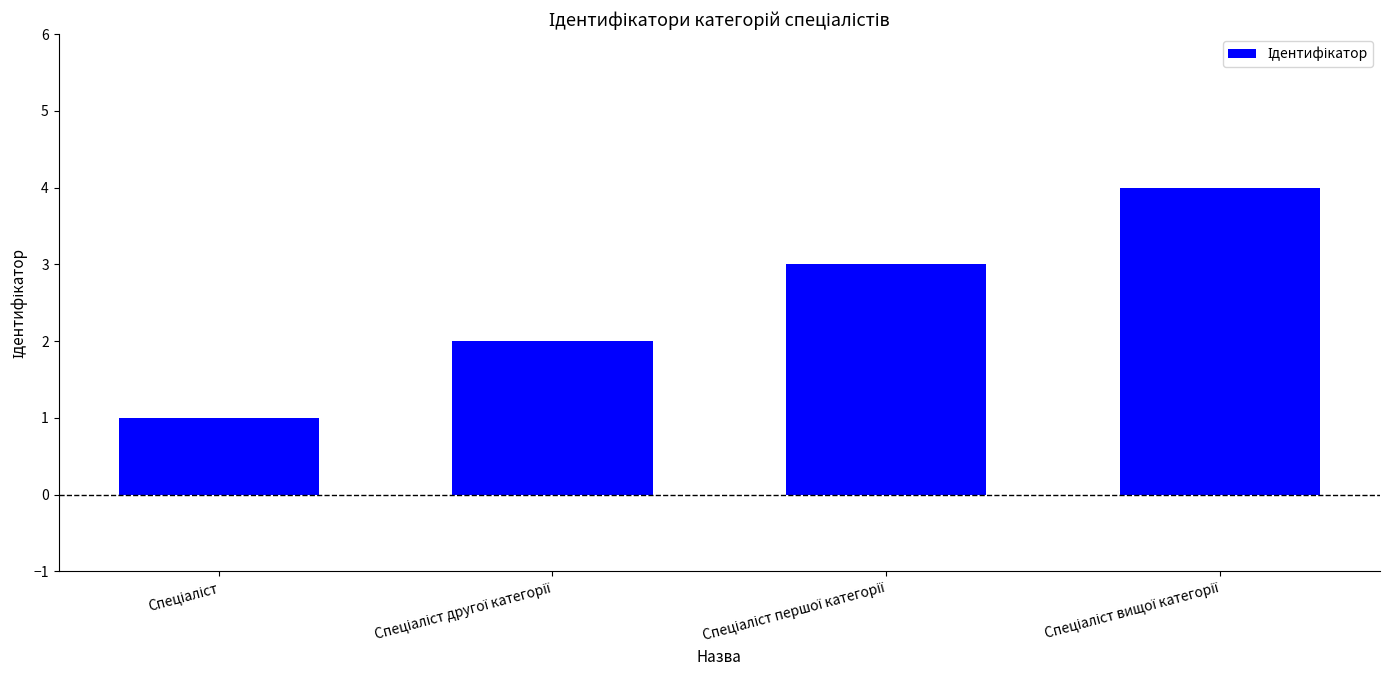

What is the maximum value shown in the chart?

4